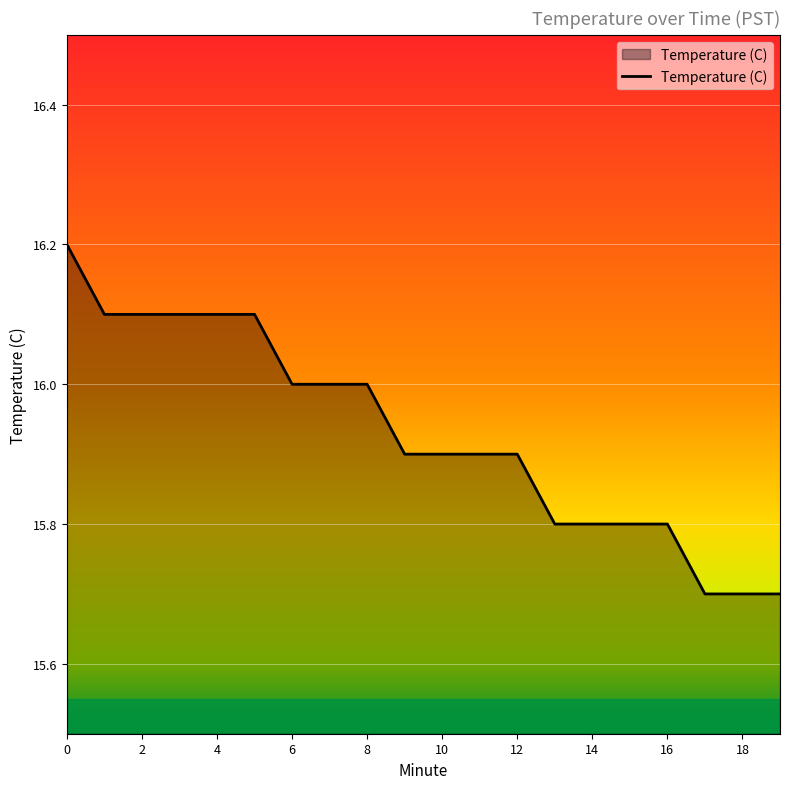

How many values are between 15 and 16?

14